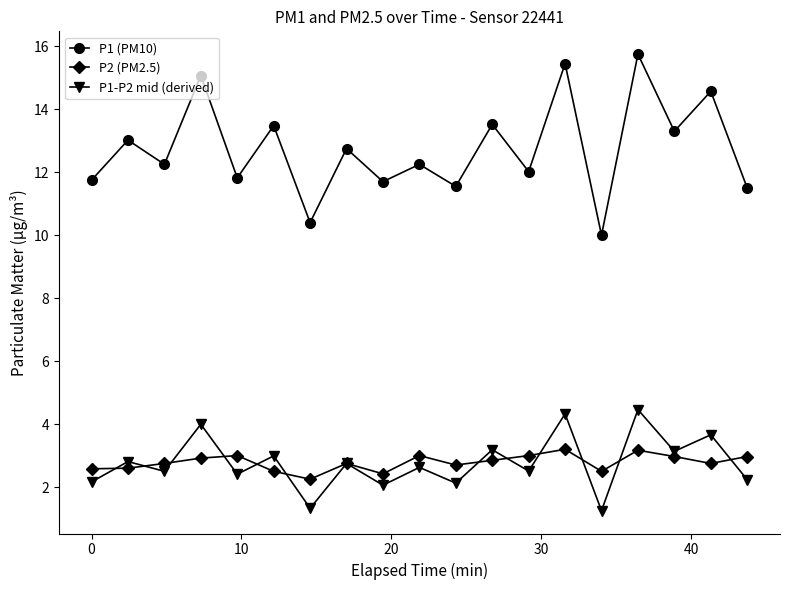

What are all the series names shown in the legend?

P1 (PM10), P2 (PM2.5), P1-P2 mid (derived)